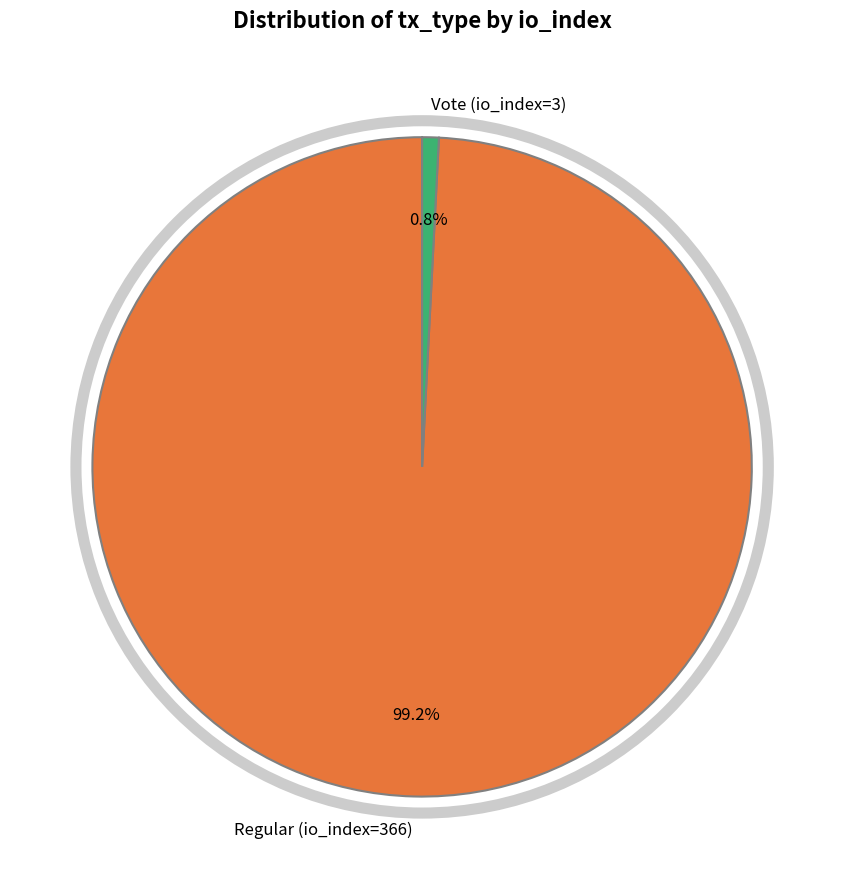

True or false: Regular (io_index=366) accounts for 89% of the total.

False